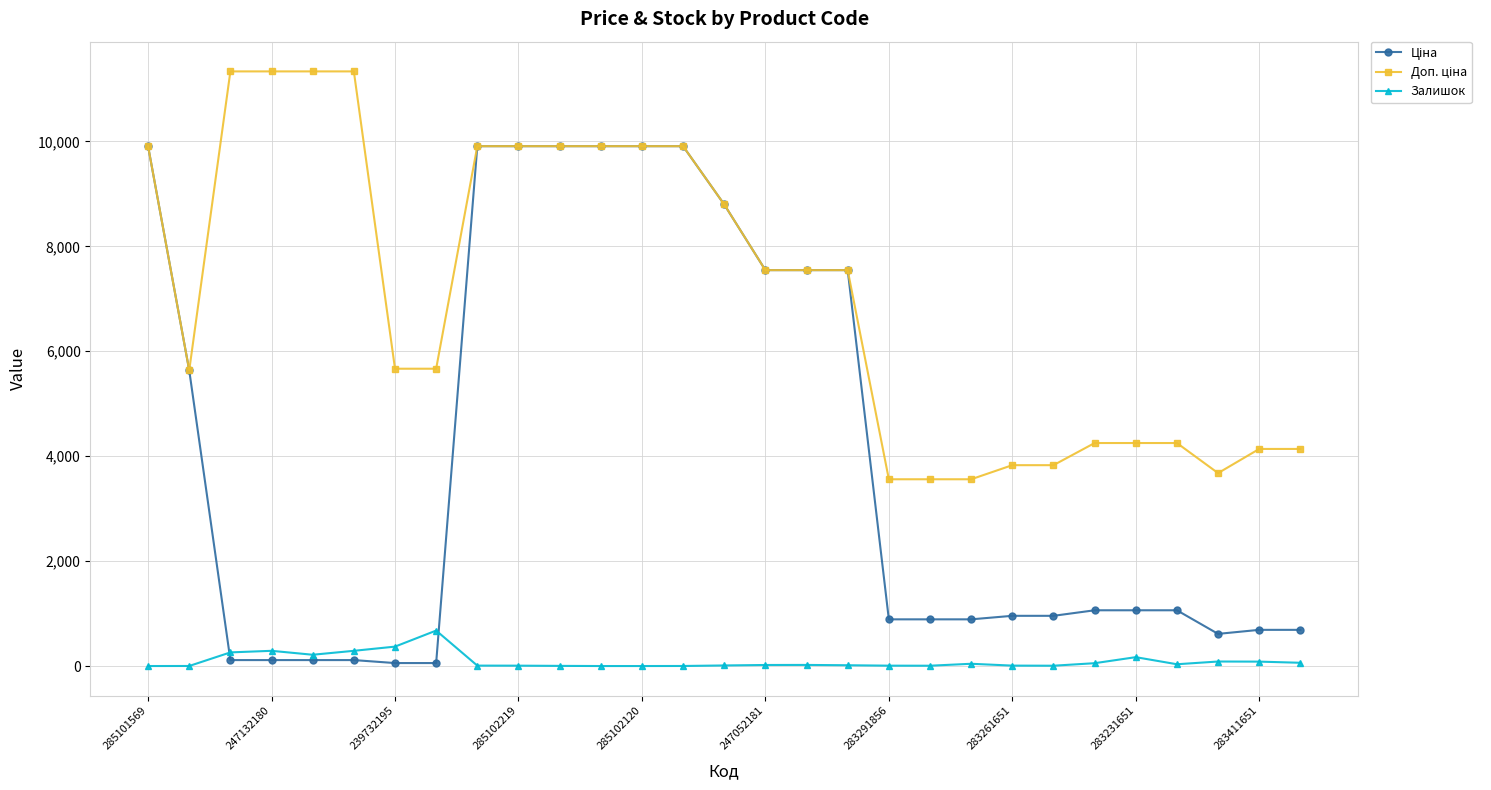

True or false: Залишок has more than 2 interior local peaks.

True